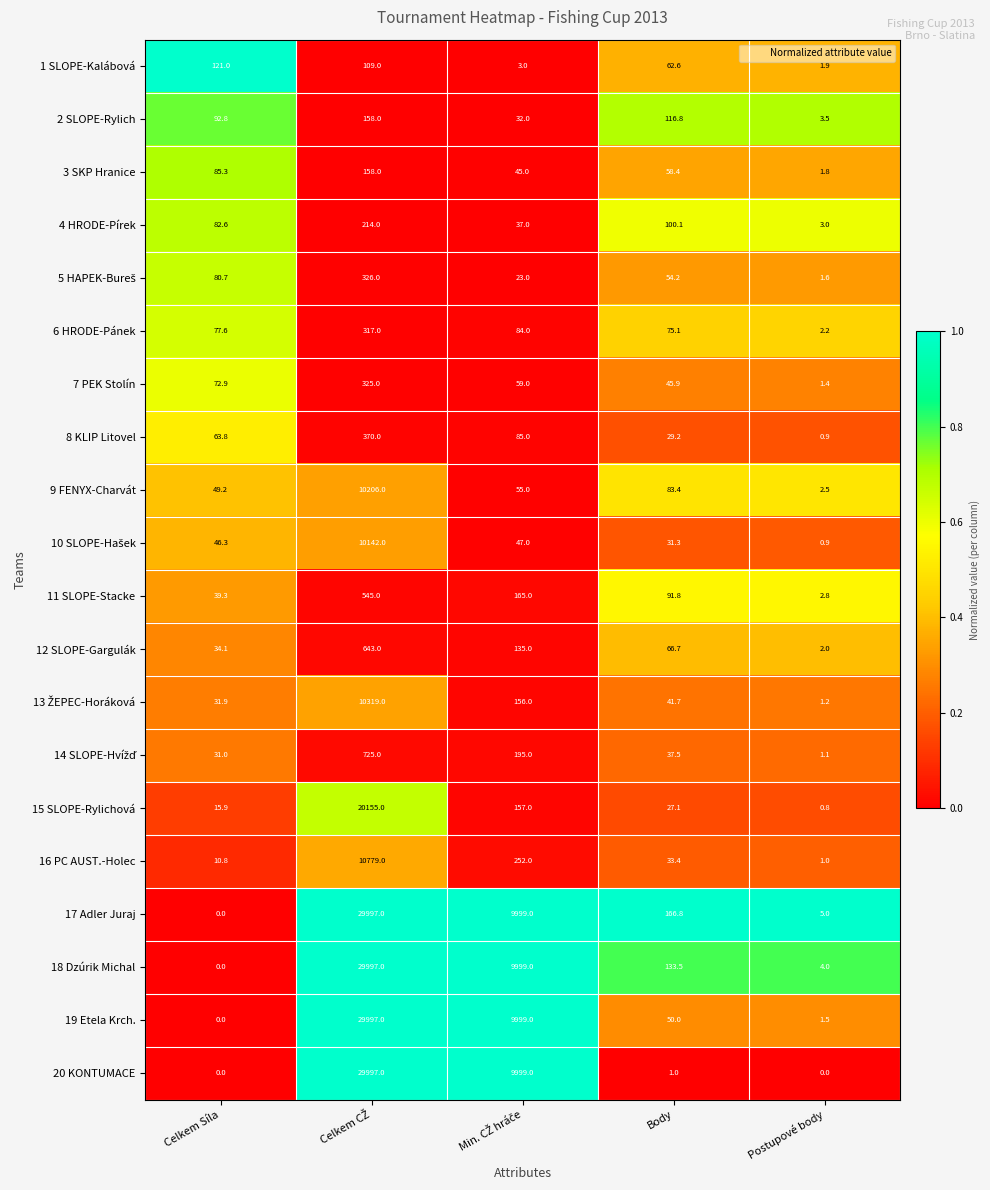

What is the sum of all 16 PC AUST.-Holec values?

11076.2